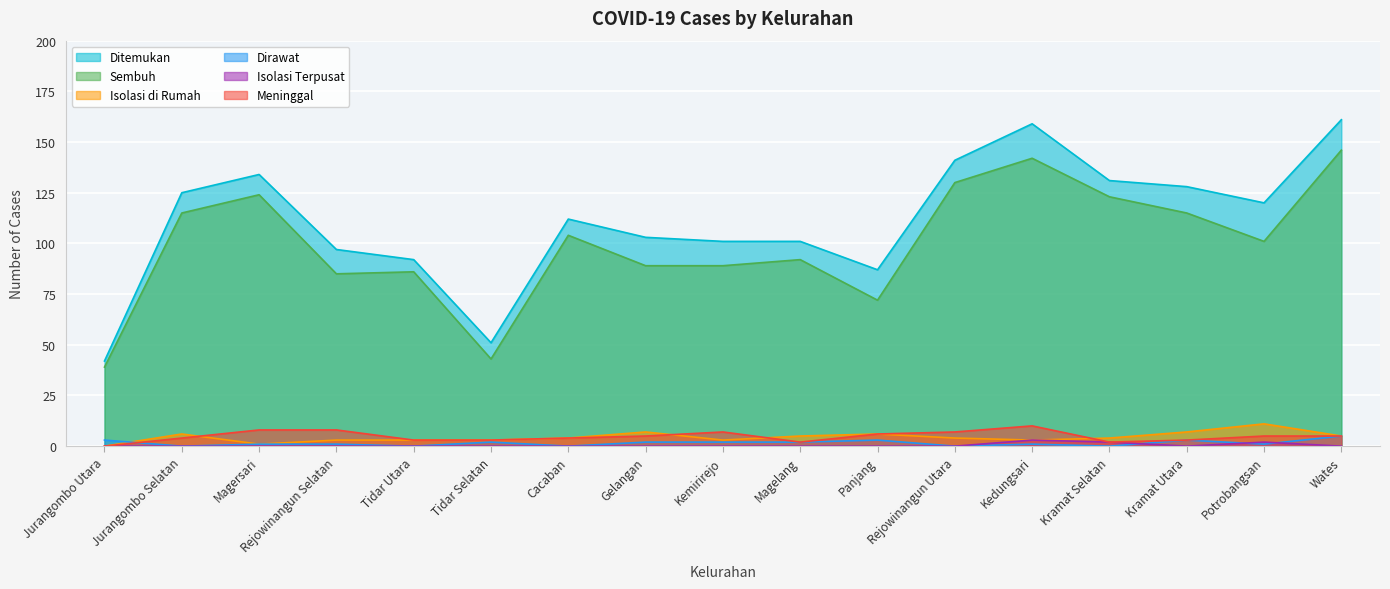

Where is Isolasi Terpusat nearest to the value 1?

Jurangombo Utara